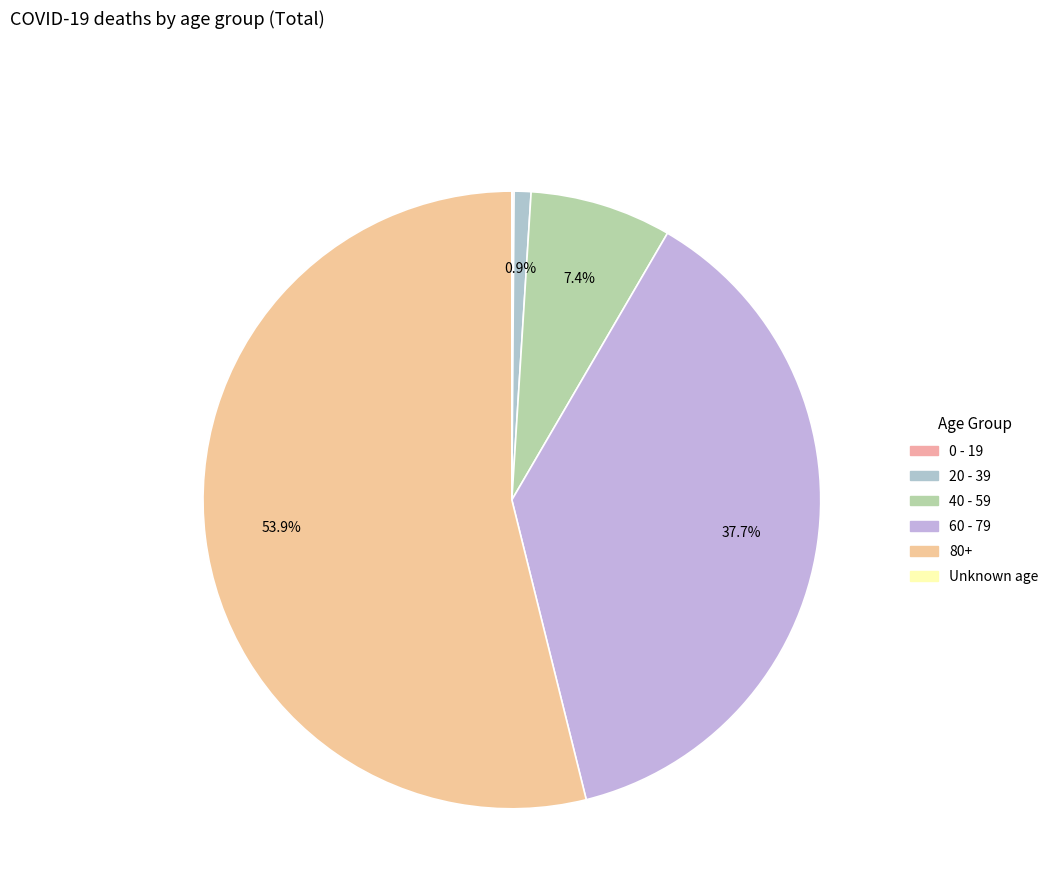

Which slice is the largest?

80+